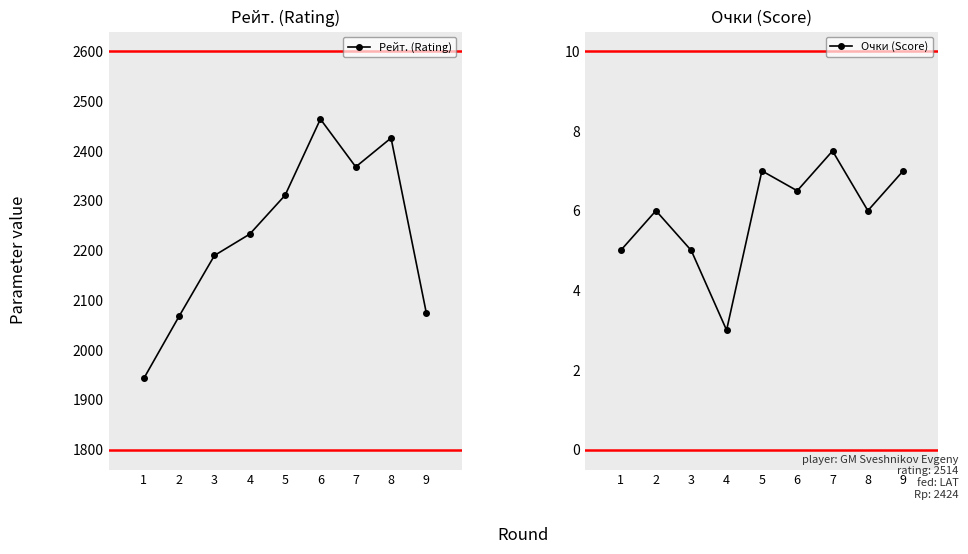

At which category does Рейт. (Rating) reach its first local valley?

7